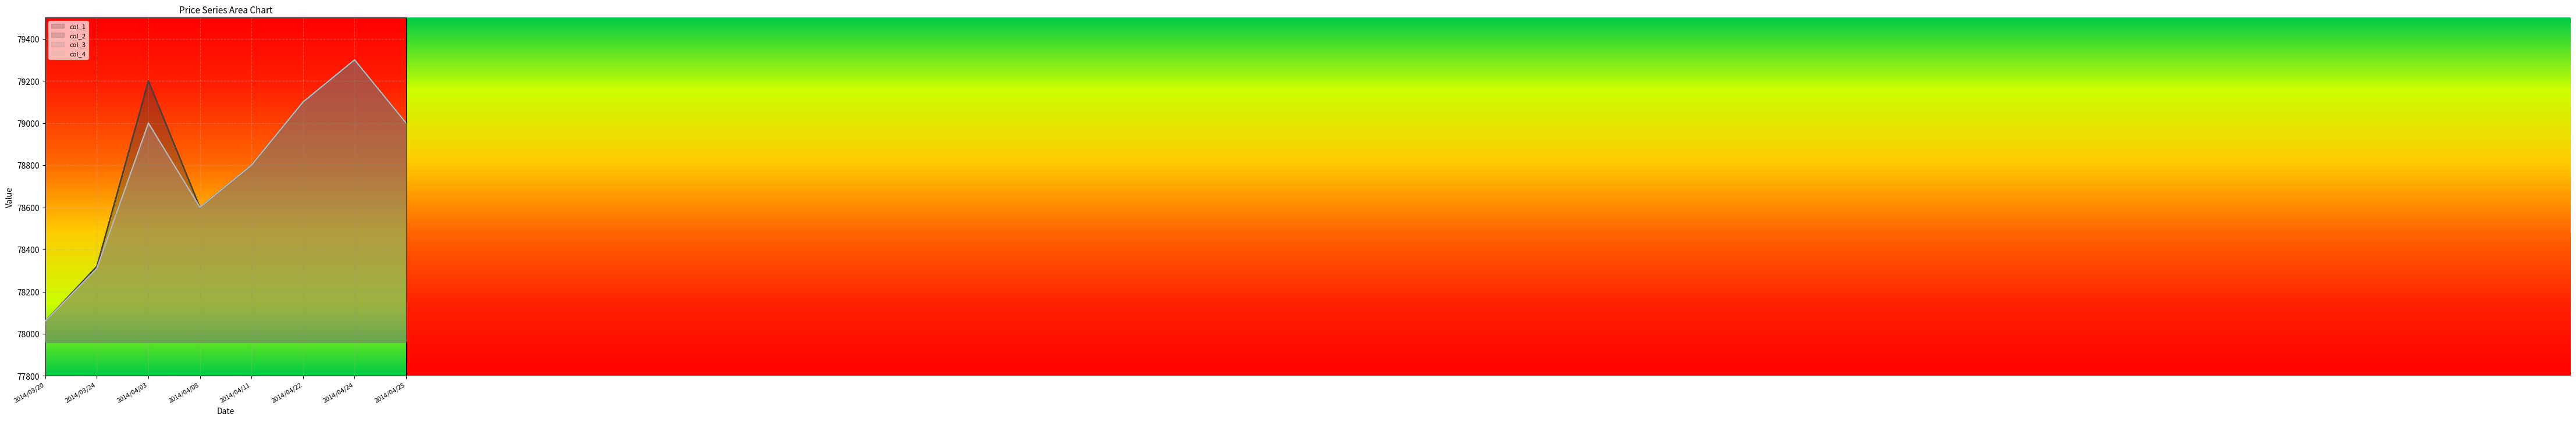

Does the chart display data point markers on the line(s)?

No